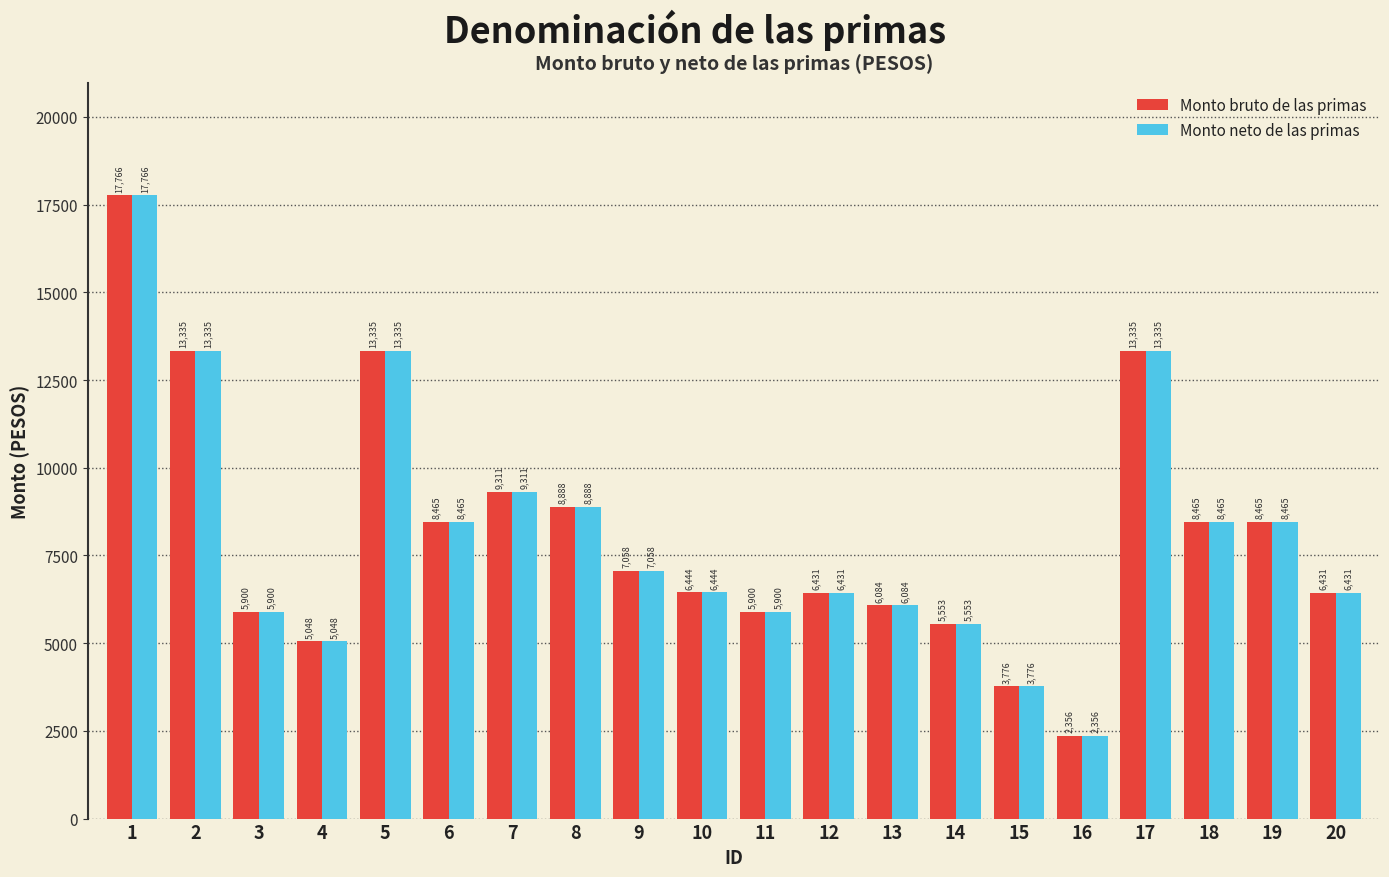

What is the maximum value shown in the chart?

17766.0